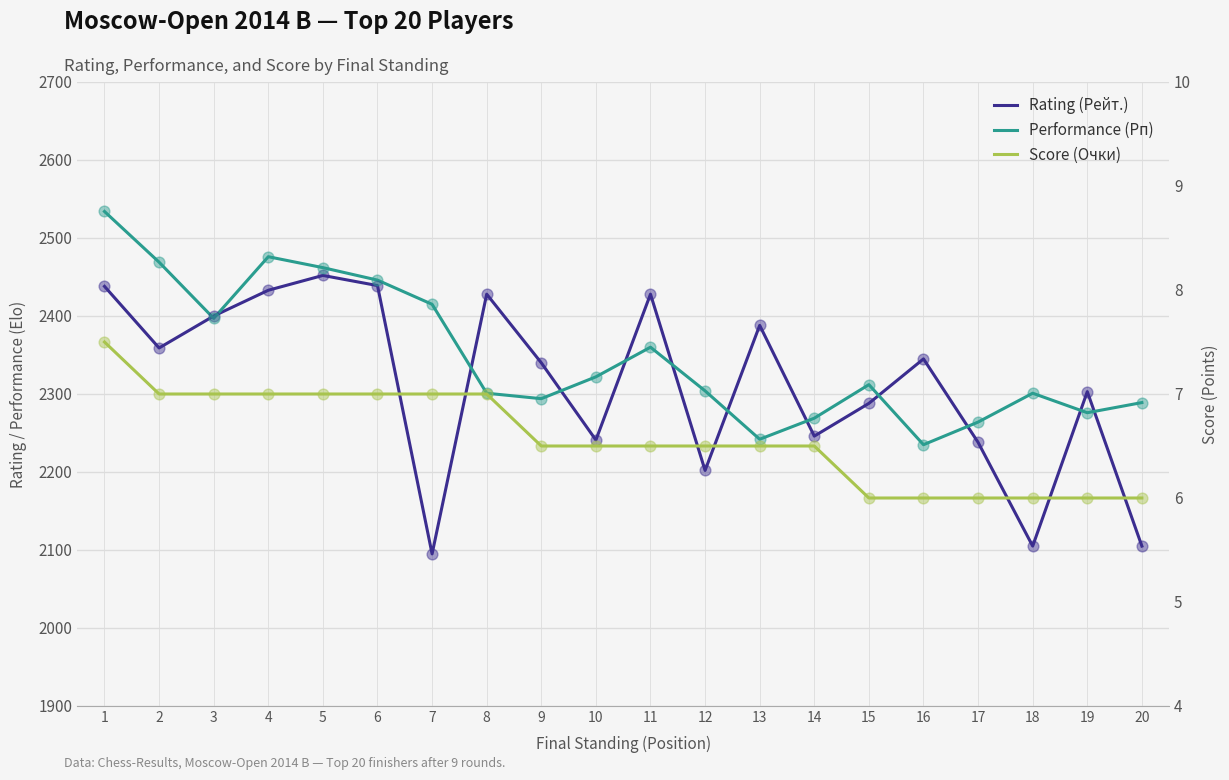

Is the value of Rating (Рейт.) at 16 greater than the value of Score (Очки) at 15?

Yes